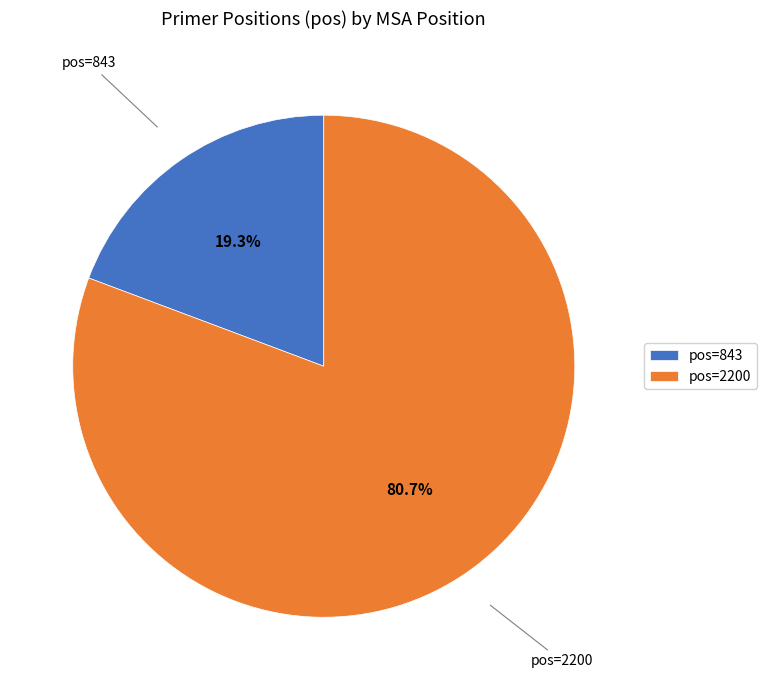

What portion of the pie excludes pos=843?

80.7%